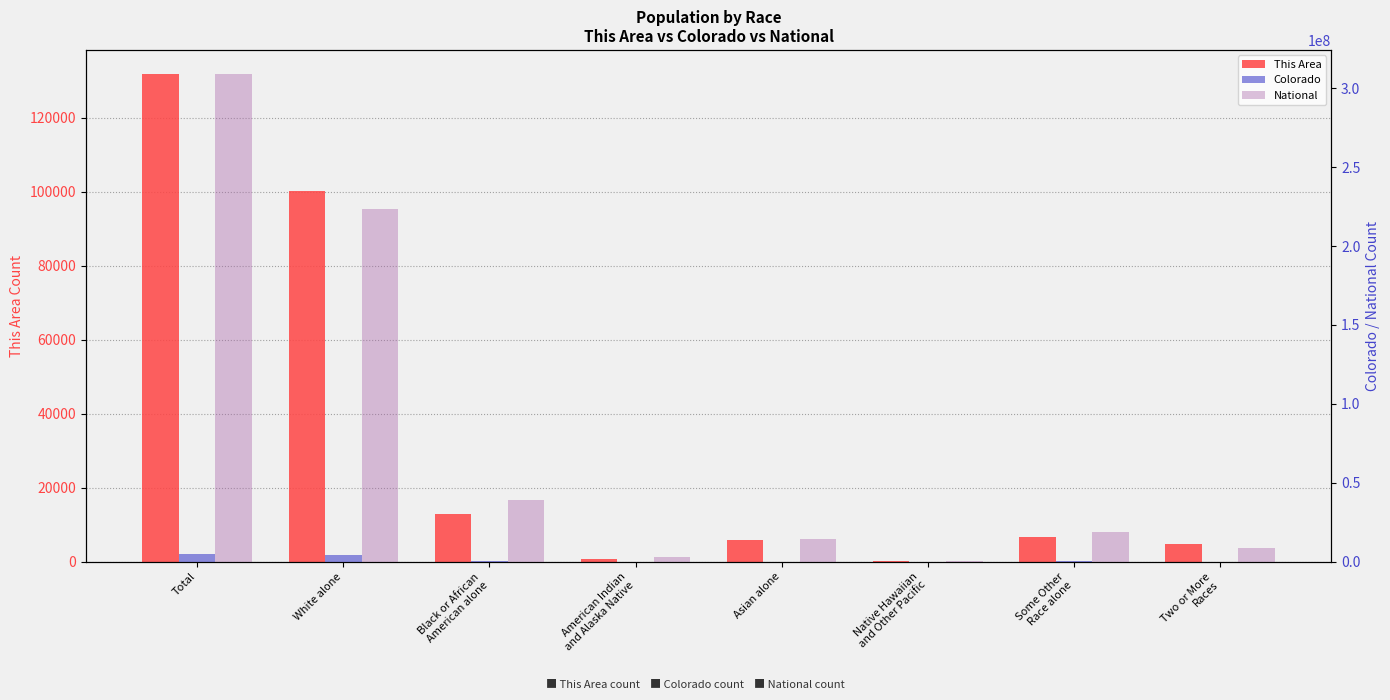

True or false: Colorado has a value of 37673 at Two or More
Races.

False